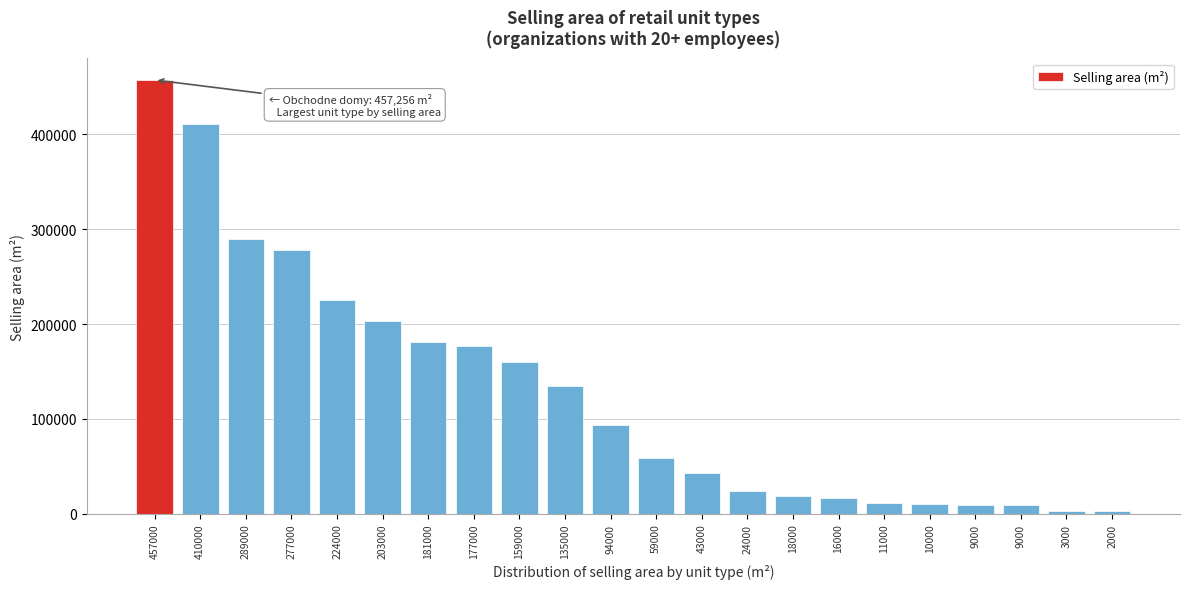

Are the bars horizontal?

No